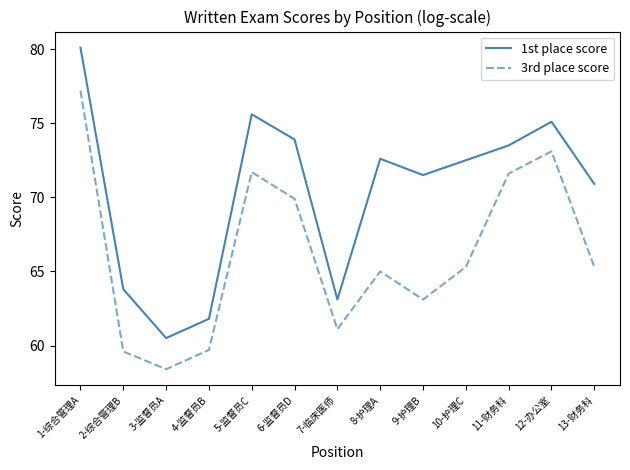

Is it true that 3rd place score equals 65.3 at 10-护理C?

True